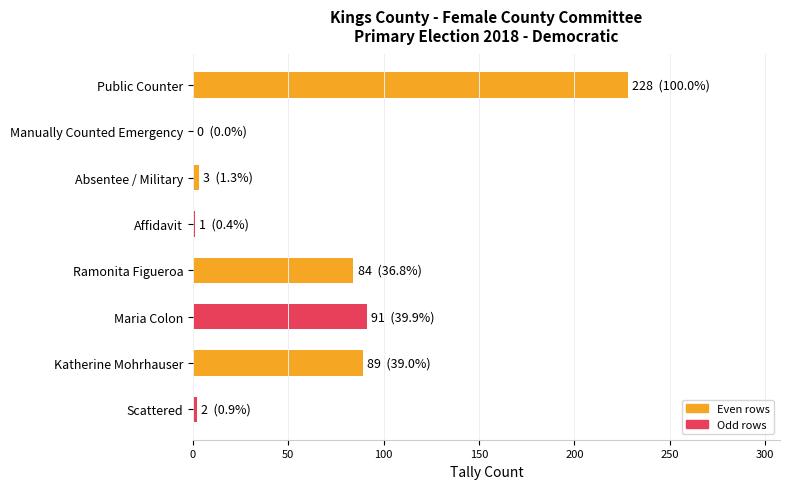

What is the greatest value displayed?

228